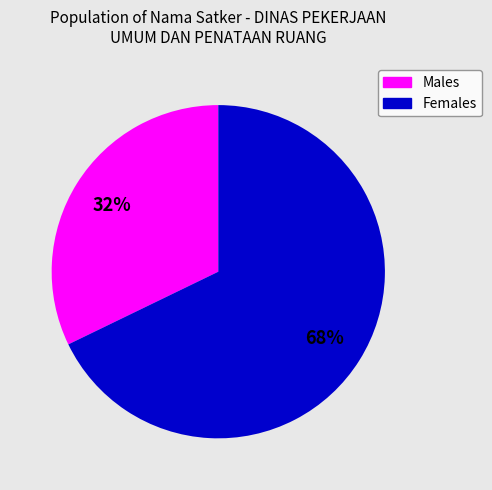

To the nearest percent, what is the average slice percentage?

50%